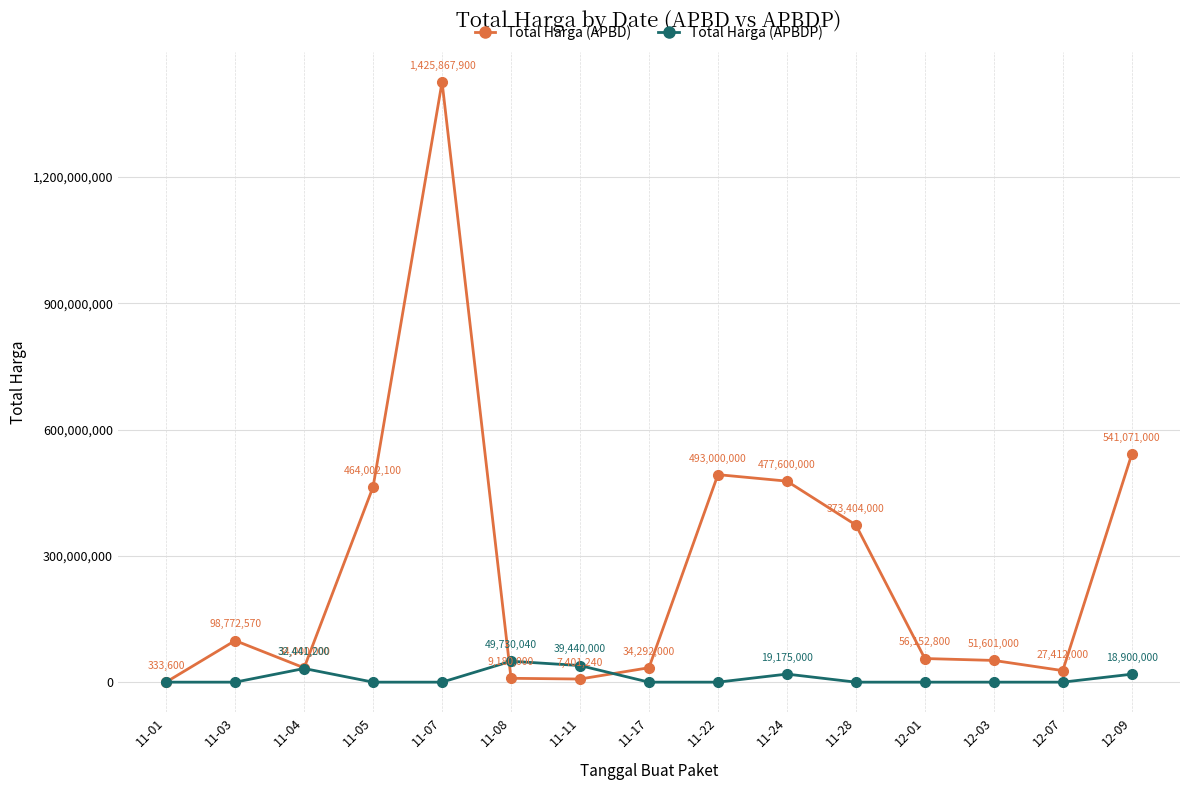

What is the label of the 1st point from the left?

11-01